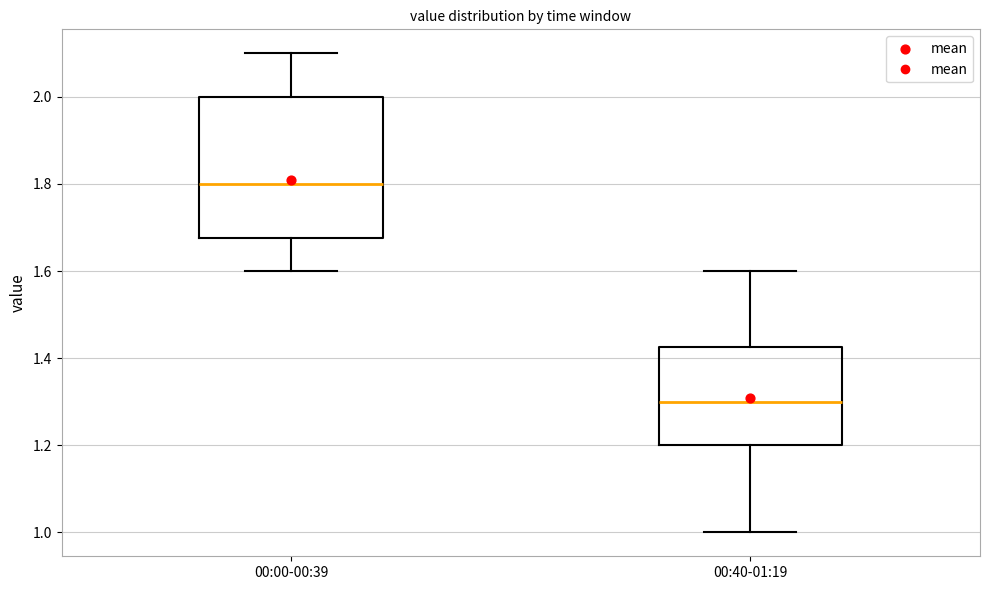

Reading left to right, read every box against the y-axis: the position of its median line, the range the box covers, and the ends of its whiskers. The values are not printed on the chart, so give them approximately, as read against the axis.

00:00-00:39: median 1.80, box 1.68 to 2.00, whiskers 1.60 to 2.10
00:40-01:19: median 1.30, box 1.20 to 1.42, whiskers 1.00 to 1.60